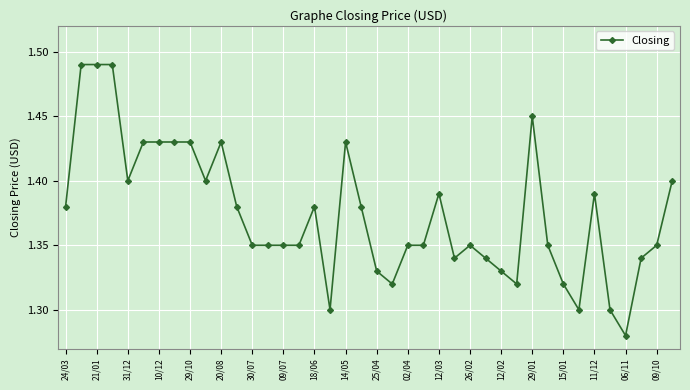

What is the sum of all values?

55.0